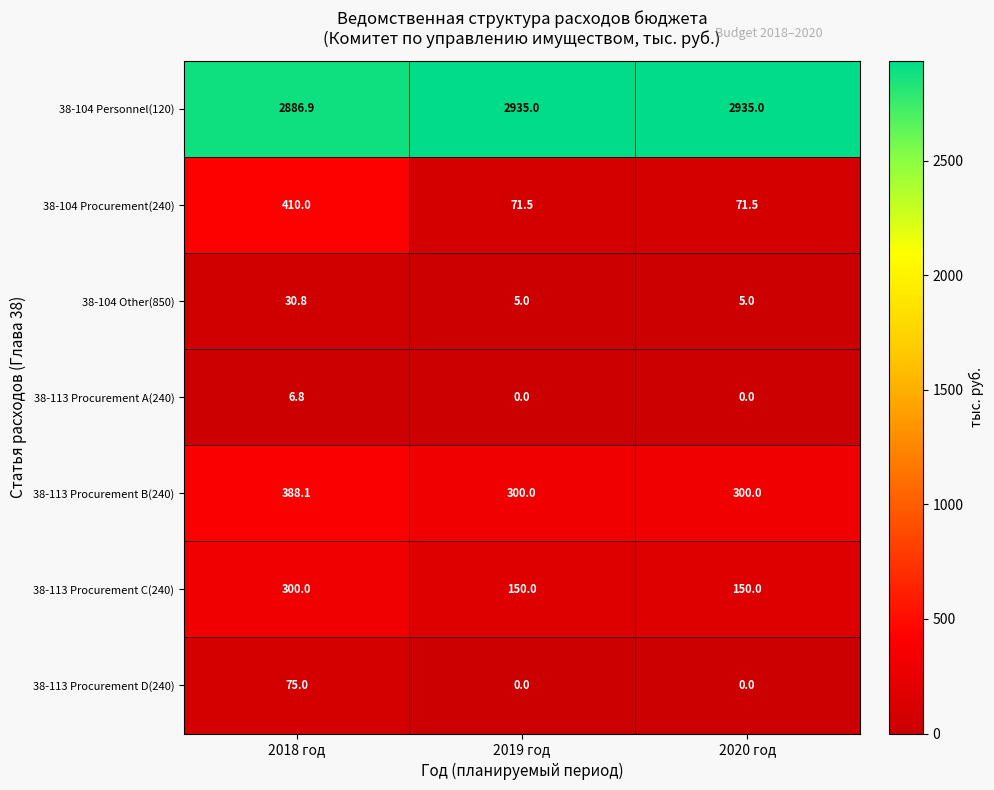

Reading left to right, extract all data points from this chart.

38-104 Personnel(120): 2886.9	2935.0	2935.0
38-104 Procurement(240): 410.0	71.5	71.5
38-104 Other(850): 30.8	5.0	5.0
38-113 Procurement A(240): 6.8	0.0	0.0
38-113 Procurement B(240): 388.1	300.0	300.0
38-113 Procurement C(240): 300.0	150.0	150.0
38-113 Procurement D(240): 75.0	0.0	0.0